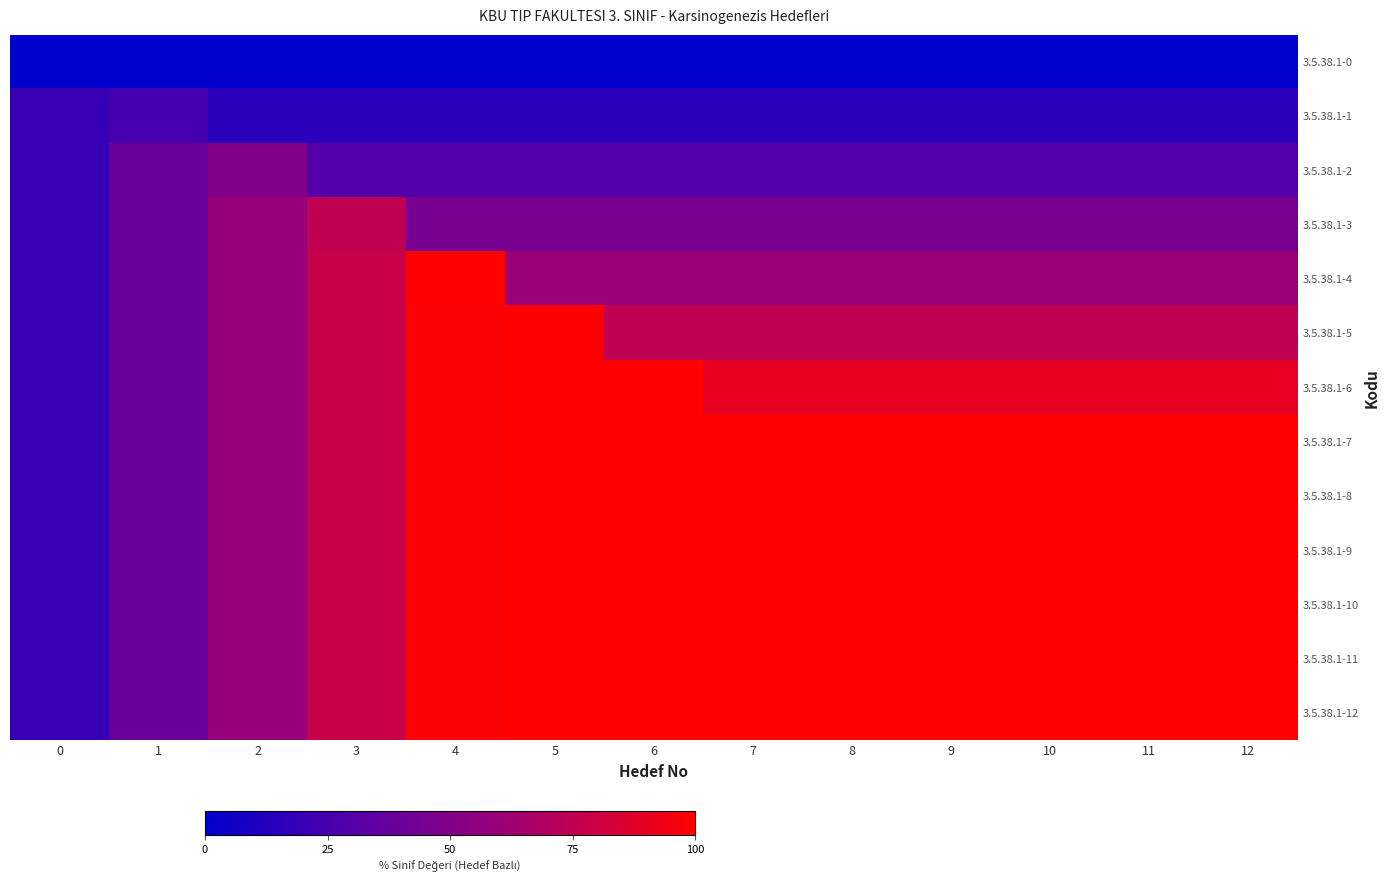

How many data points does each series have?

13